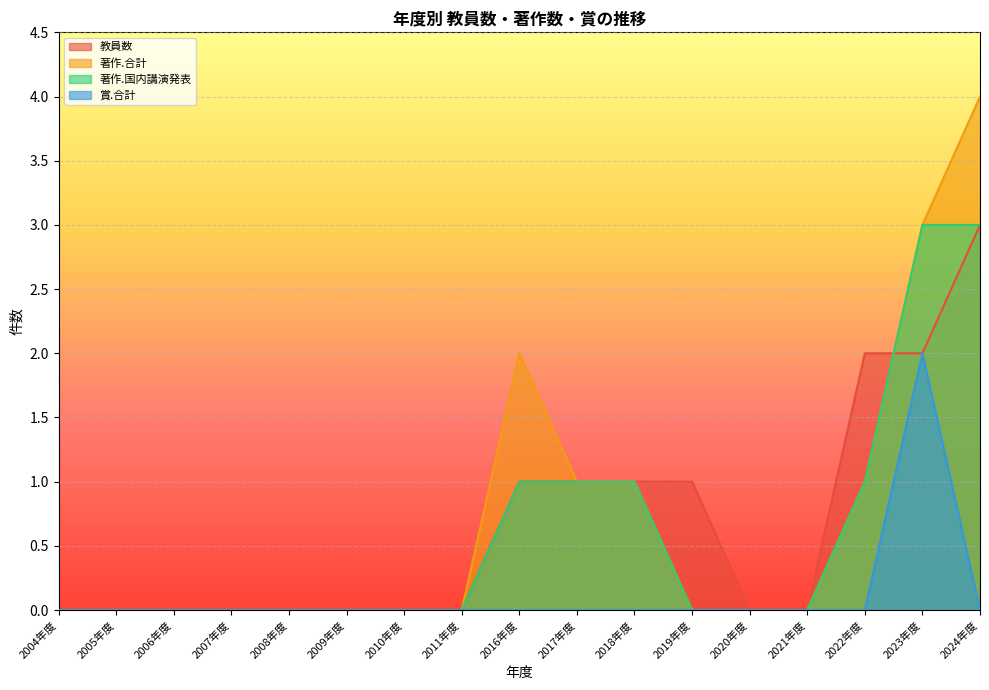

True or false: 賞.合計 and 教員数 cross at least once.

False